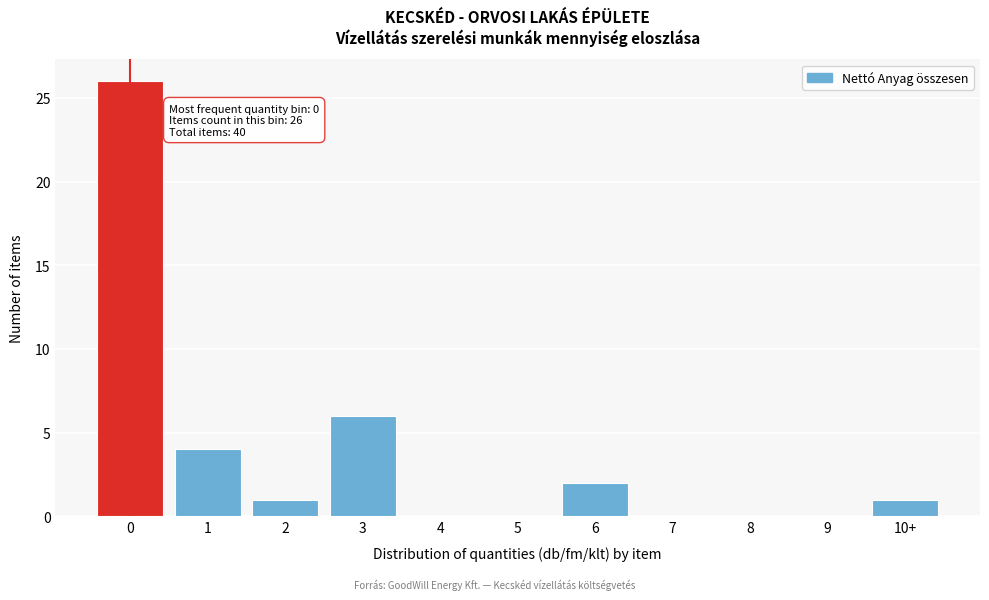

Reading left to right, list all the values displayed in this chart.

0=26	1=4	2=1	3=6	4=0	5=0	6=2	7=0	8=0	9=0	10+=1